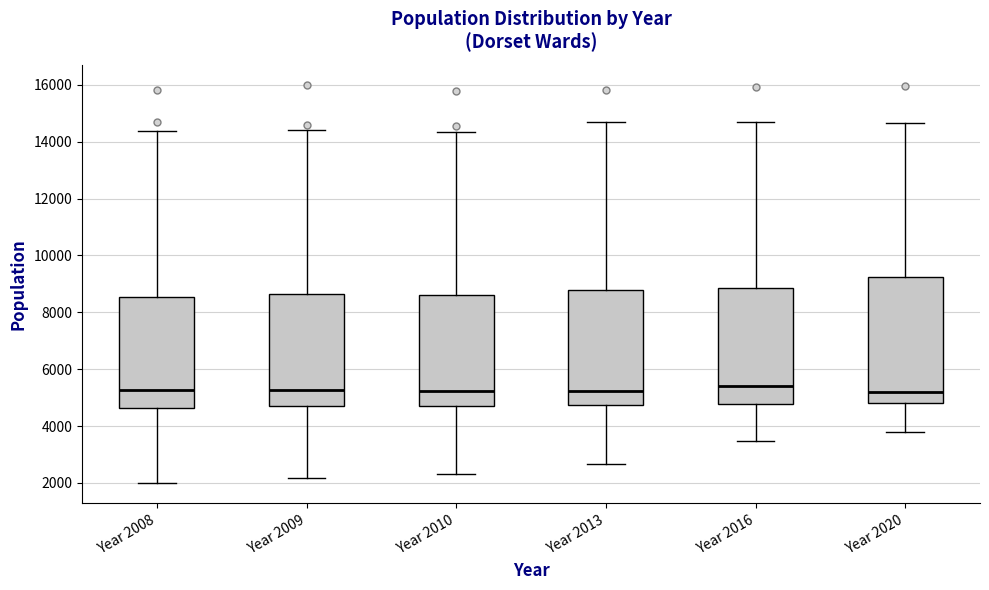

Where does the upper whisker of the box for Year 2020 end on the y-axis? The values are not printed on the chart, so give them approximately, as read against the axis.

14600